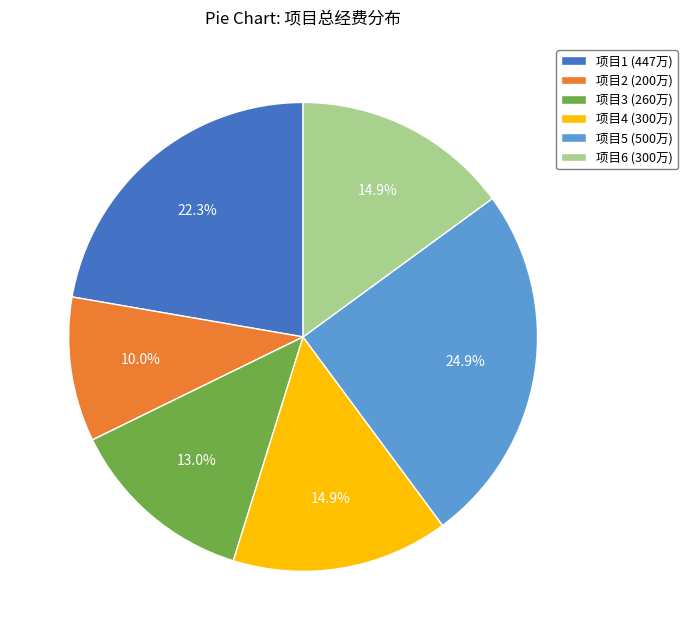

Between 项目2 (200万) and 项目3 (260万), which is larger?

项目3 (260万)